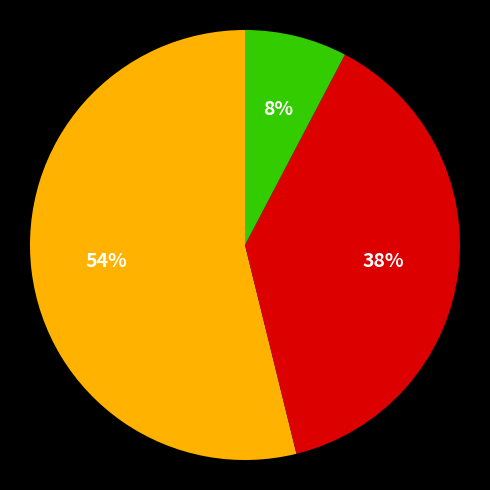

To the nearest percent, what is the average slice percentage?

33%